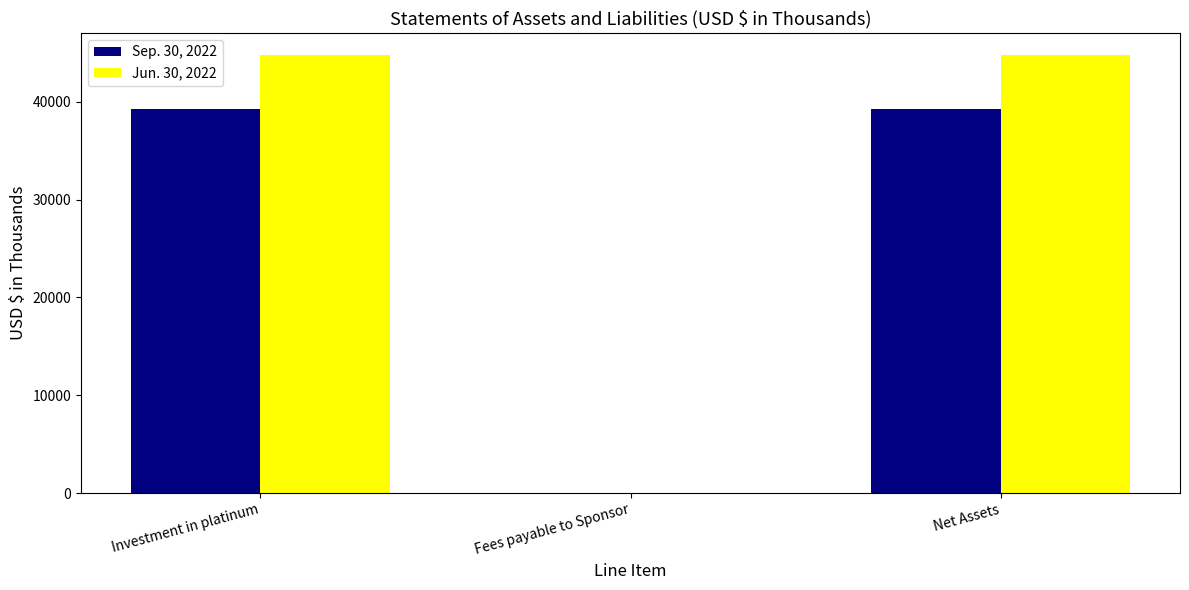

Is it true that Jun. 30, 2022 equals 25085 at Net Assets?

False